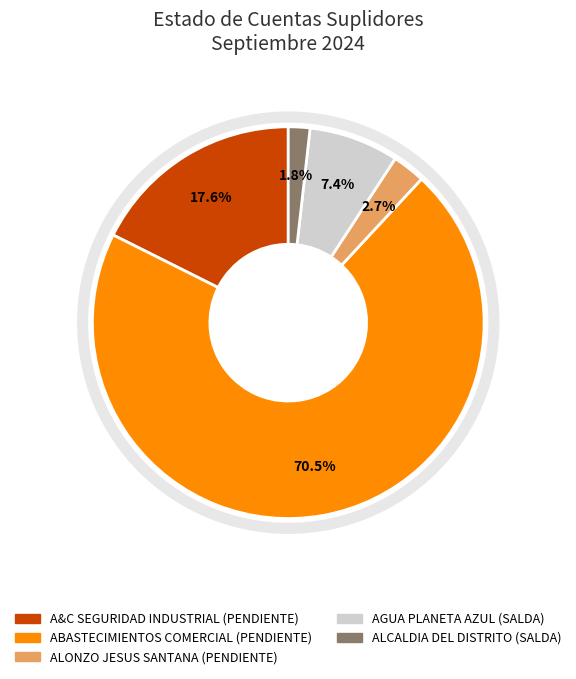

How many slices are in this pie chart?

5